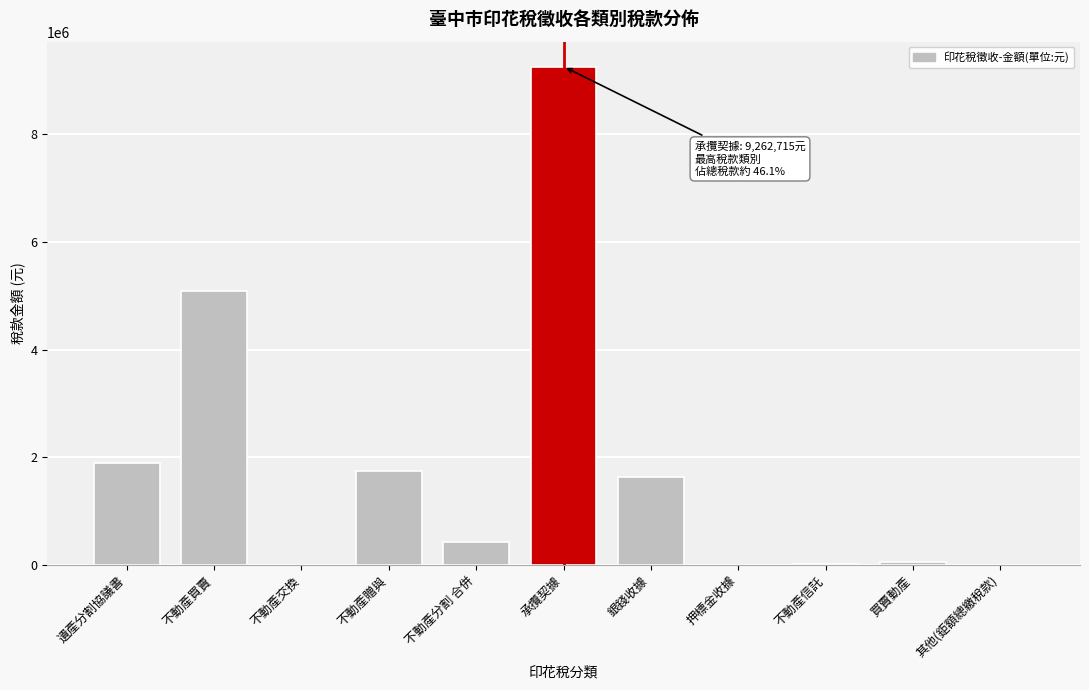

What is the greatest value displayed?

9262715